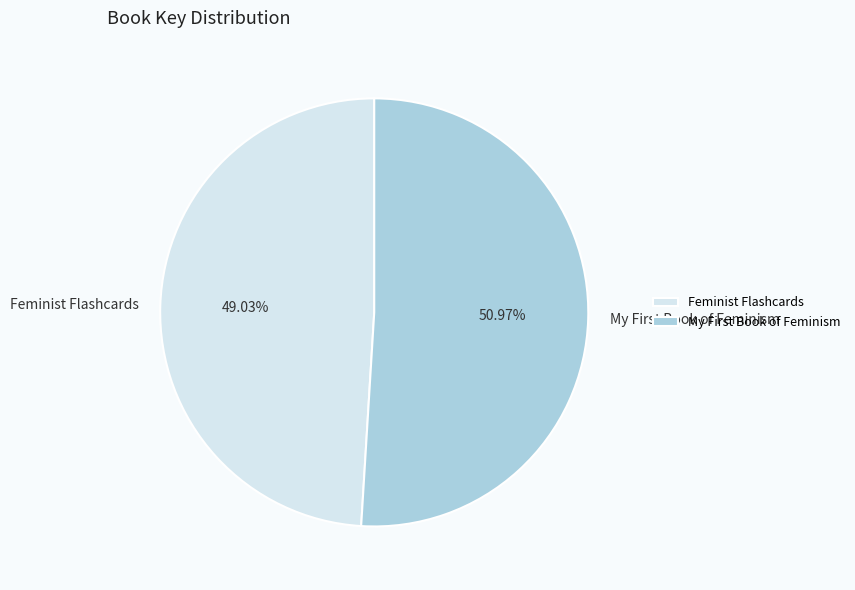

Which category has the biggest portion of the pie?

My First Book of Feminism